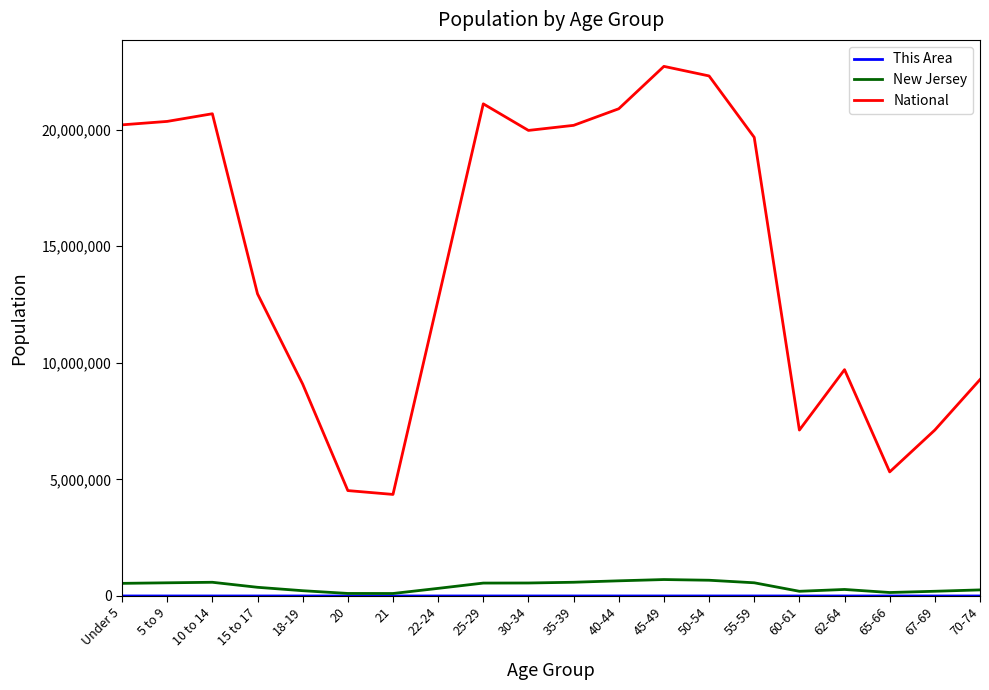

The value of New Jersey at 40-44 is 649918. True or false?

True